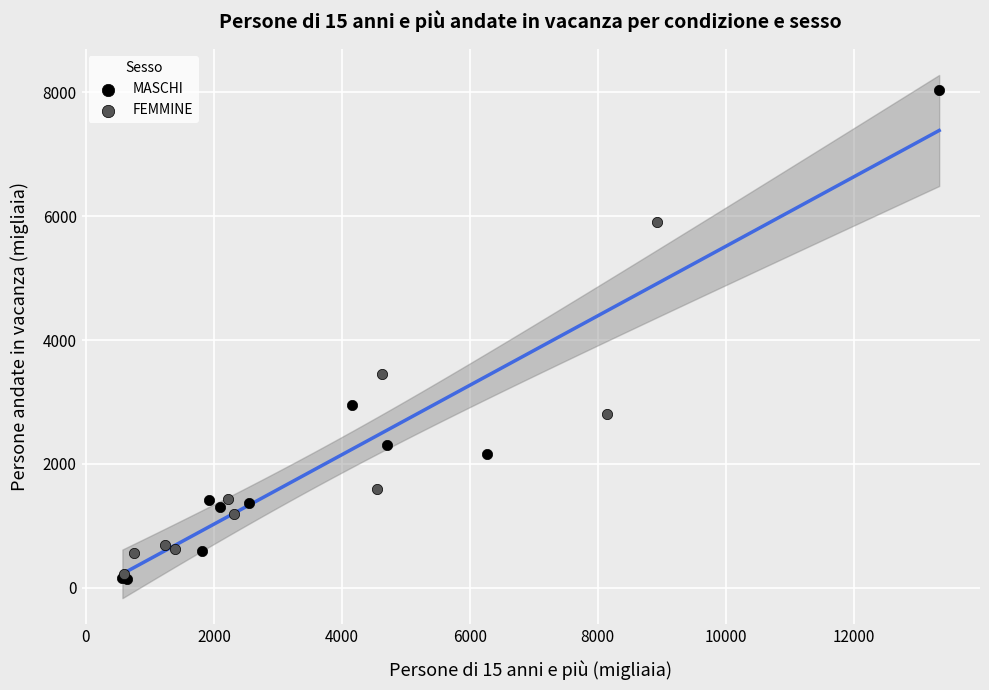

Which series reaches the maximum Y coordinate?

MASCHI